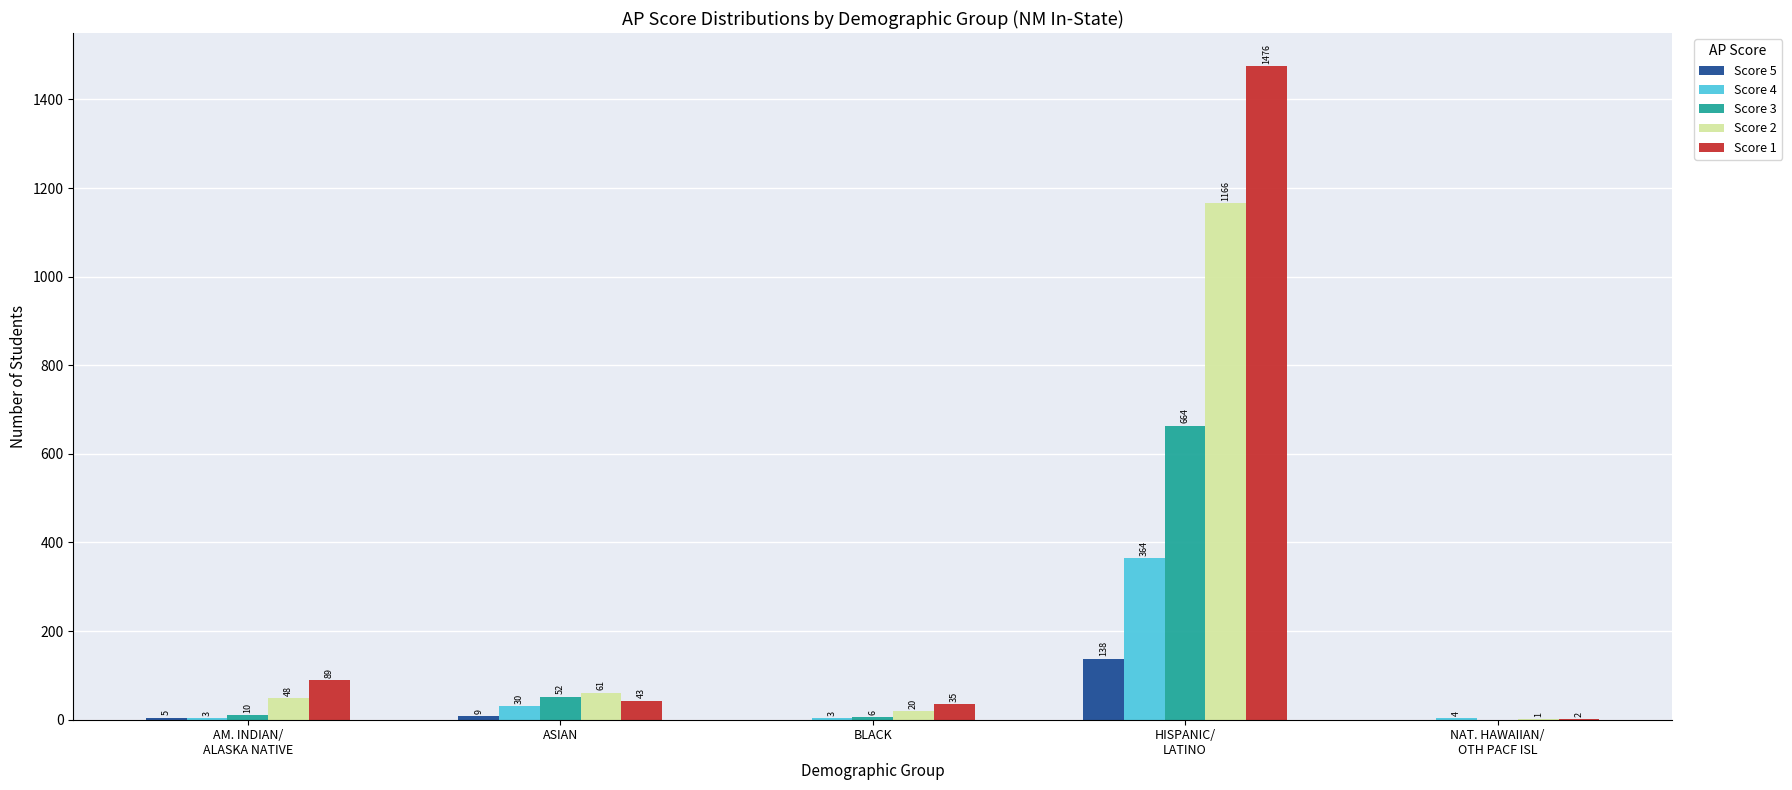

At which category is the sum across all series the highest?

HISPANIC/
LATINO